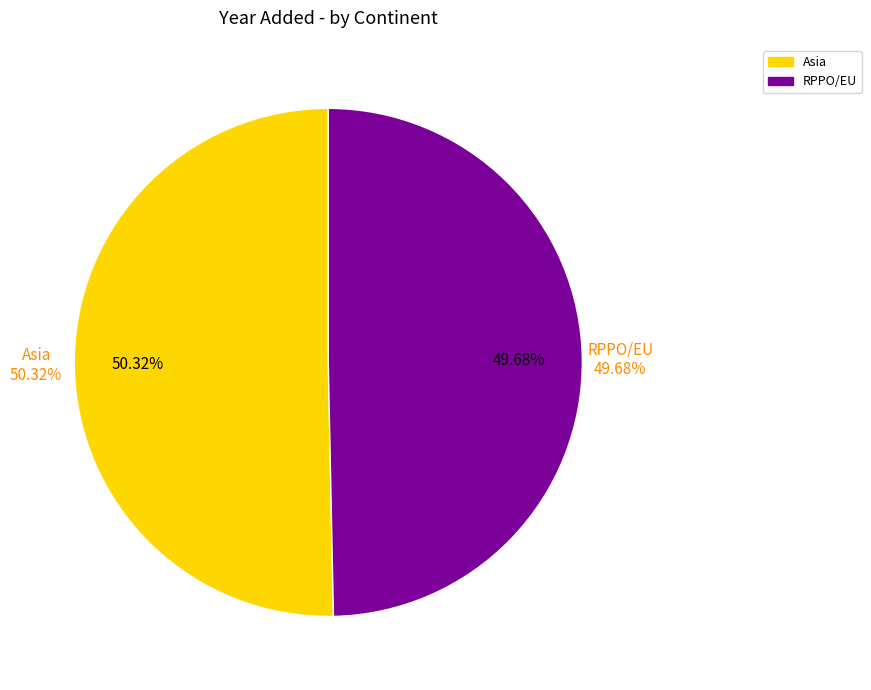

To the nearest percent, what percentage of the pie is Asia?

50%